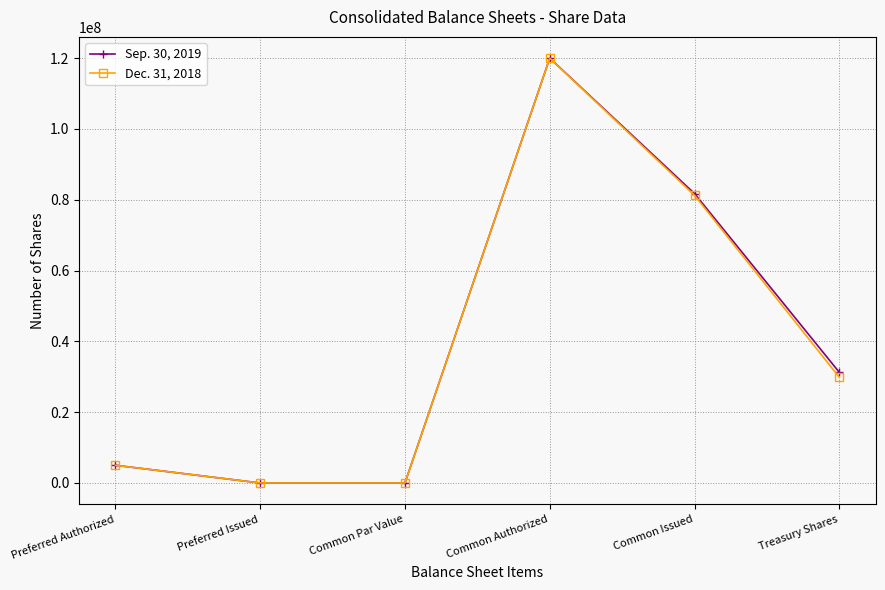

True or false: Dec. 31, 2018 has more than 2 points higher than both neighbors.

False